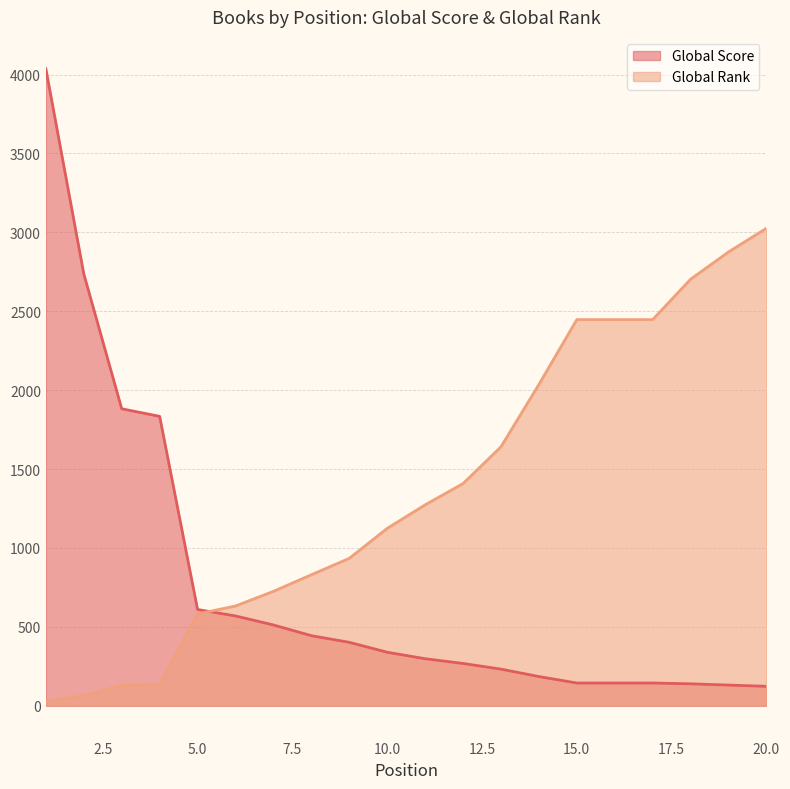

What is the difference between the maximum and second lowest values in the Global Score series?

3906